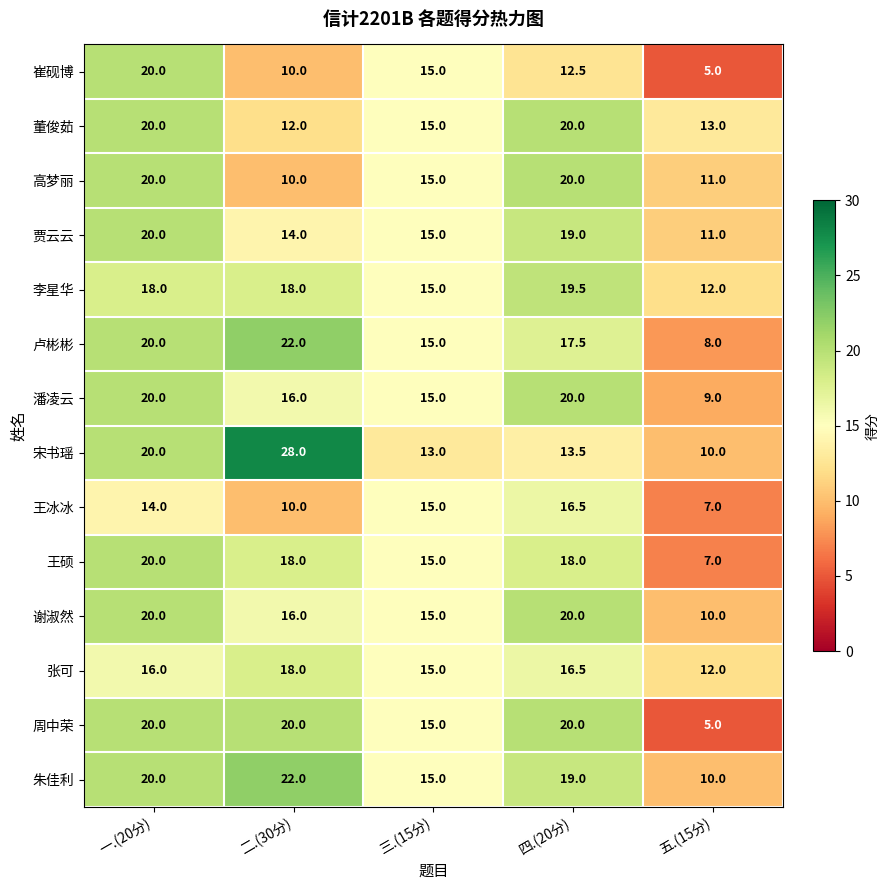

Rank the categories by 宋书瑶 value from lowest to highest.

五.(15分), 三.(15分), 四.(20分), 一.(20分), 二.(30分)